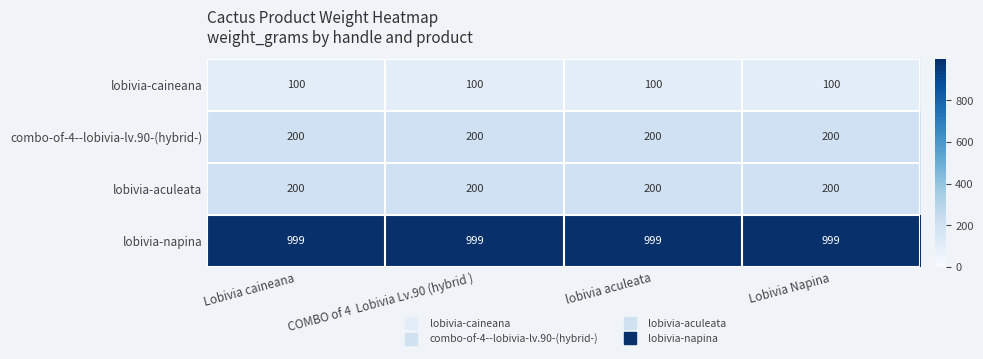

The value of lobivia-aculeata at COMBO of 4  Lobivia Lv.90 (hybrid ) is 200. True or false?

True